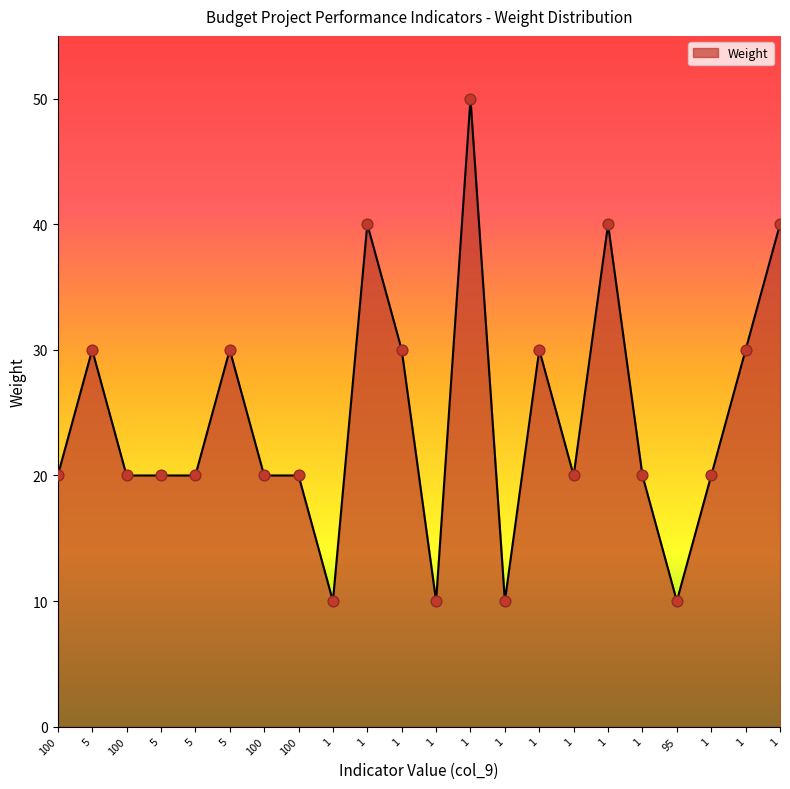

What is the ratio of the value at 5 to the value at 100?

1.5